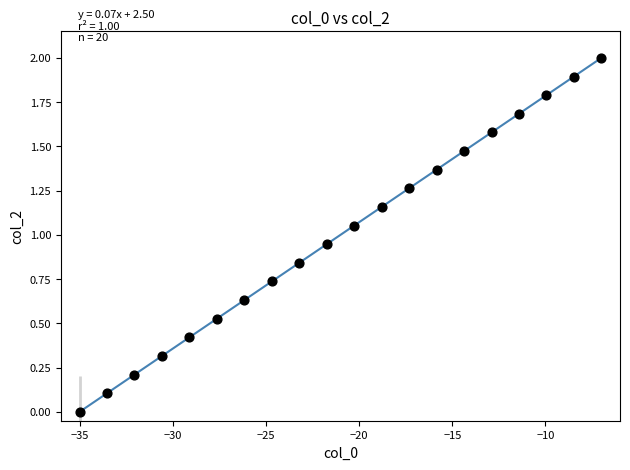

What is the range of Y values (max minus min)?

2.0